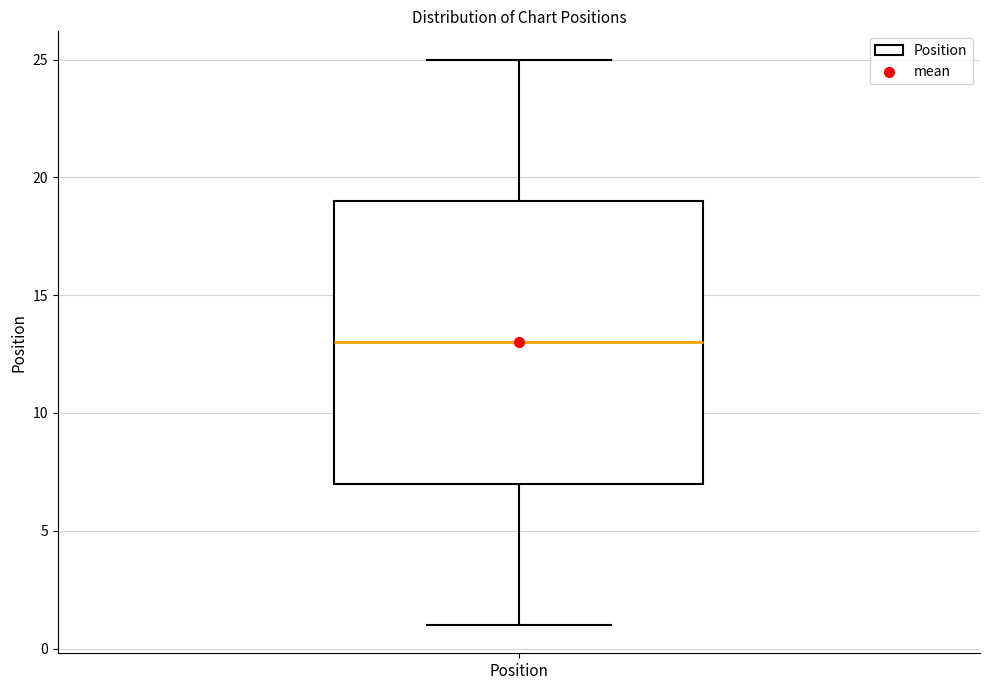

Where is the lower edge of the box for Position on the y-axis? The values are not printed on the chart, so give them approximately, as read against the axis.

7